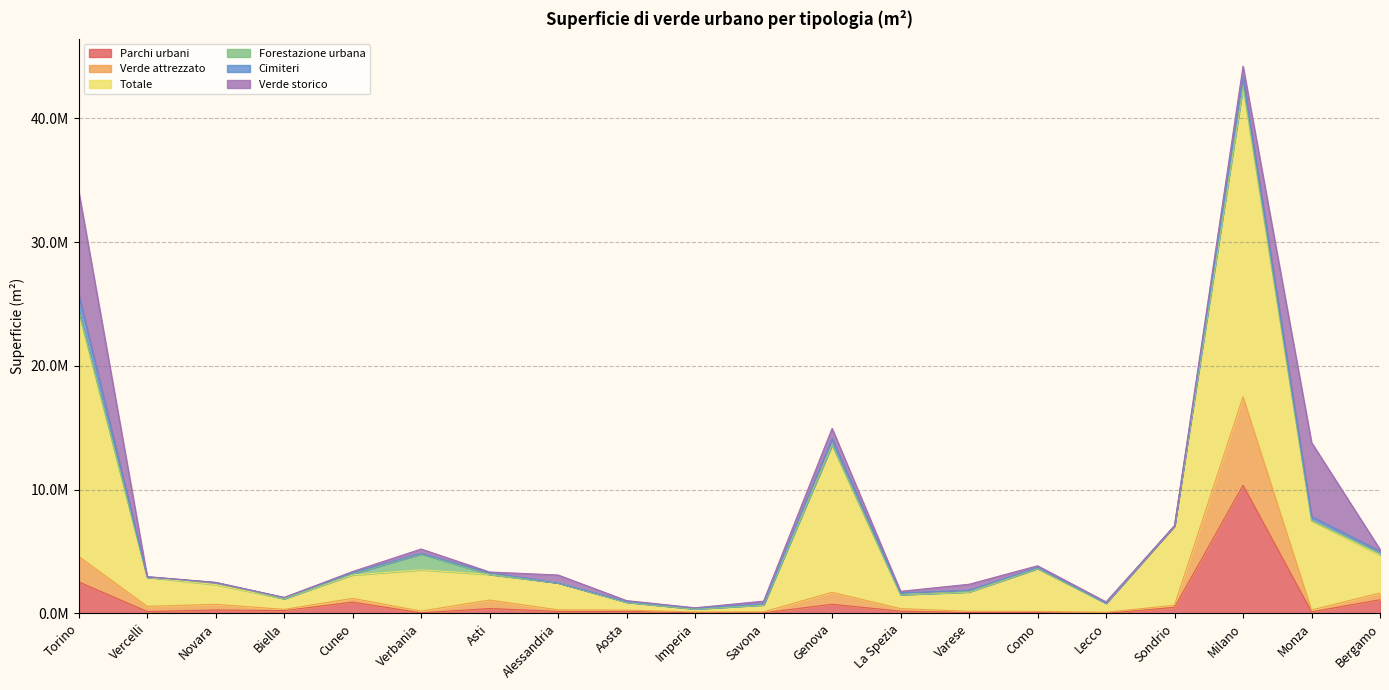

True or false: Totale and Verde attrezzato intersect in this chart.

False